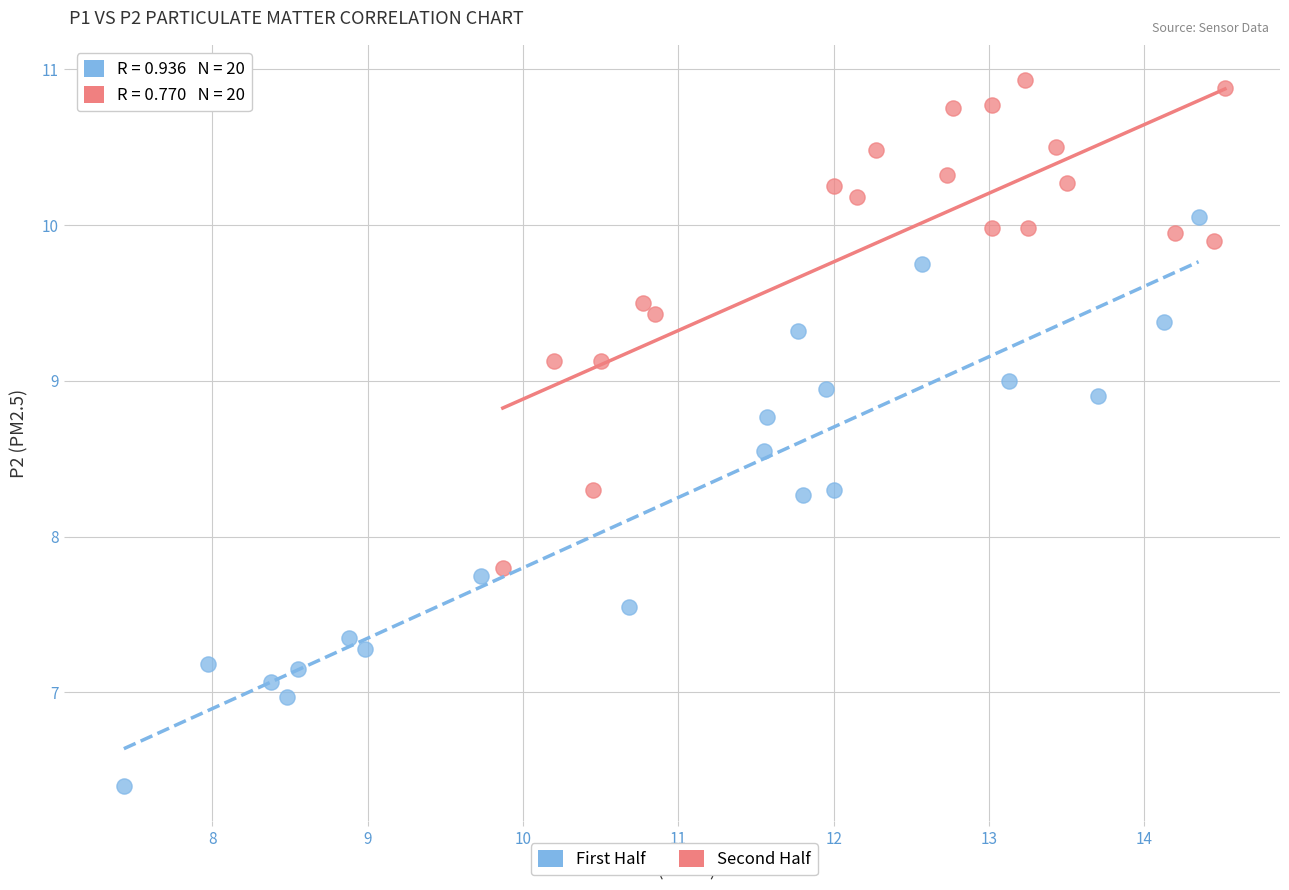

What are all the series names shown in the legend?

First Half, Second Half